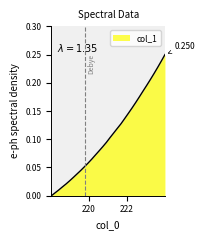

Reading left to right, list all the values displayed in this chart.

218.0596=0.0	218.2508=0.0	218.442=0.0	218.6332=0.0	218.8244=0.0	219.0156=0.0	219.2067=0.0	219.3979=0.0	219.589=0.0	219.7801=0.1	219.9712=0.1	220.1623=0.1	220.3533=0.1	220.5444=0.1	220.7354=0.1	220.9264=0.1	221.1174=0.1	221.3083=0.1	221.4993=0.1	221.6902=0.1	221.8812=0.1	222.0721=0.1	222.263=0.2	222.4538=0.2	222.6447=0.2	222.8355=0.2	223.0264=0.2	223.2172=0.2	223.408=0.2	223.5987=0.2	223.7895=0.2	223.9802=0.2